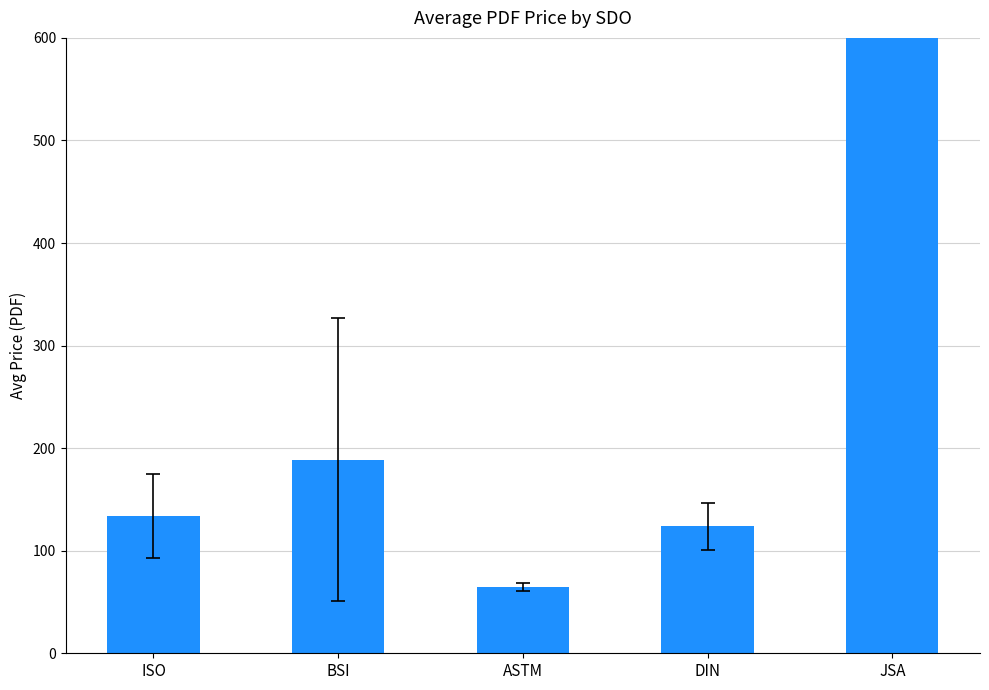

What position from the right is ASTM?

3